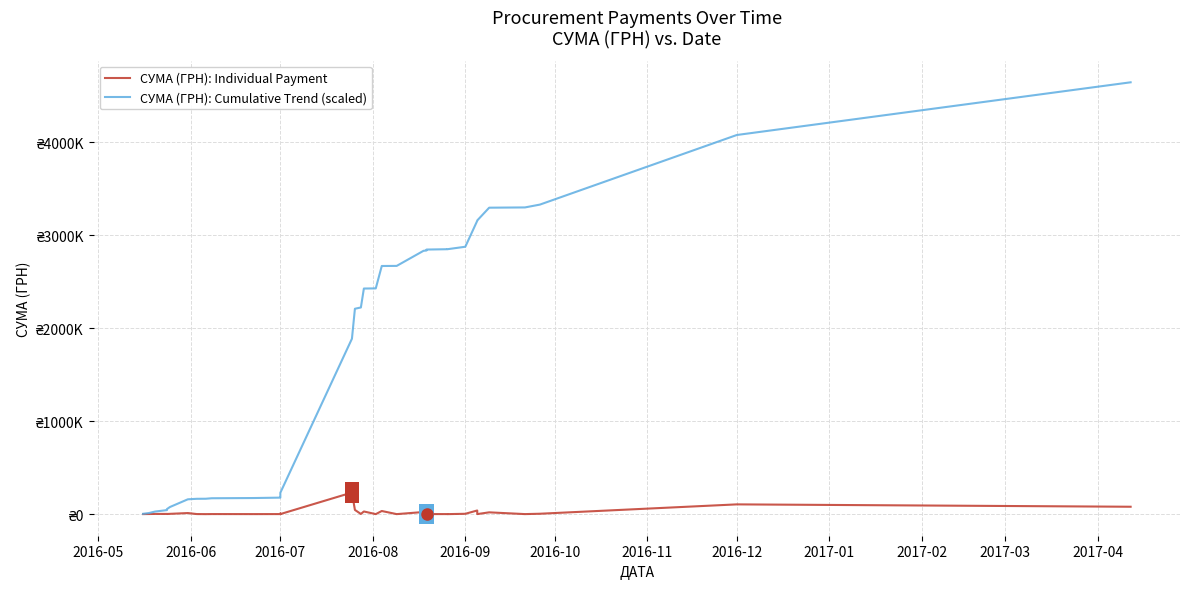

True or false: СУМА (ГРН): Individual Payment and СУМА (ГРН): Cumulative Trend (scaled) cross at least once.

False